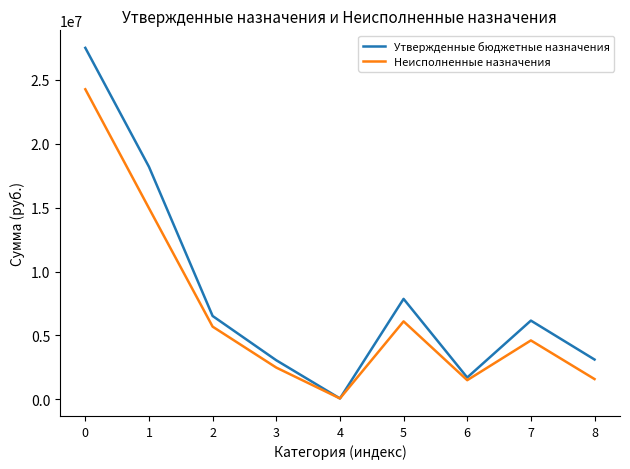

Which series changed the most between 1 and 2?

Утвержденные бюджетные назначения